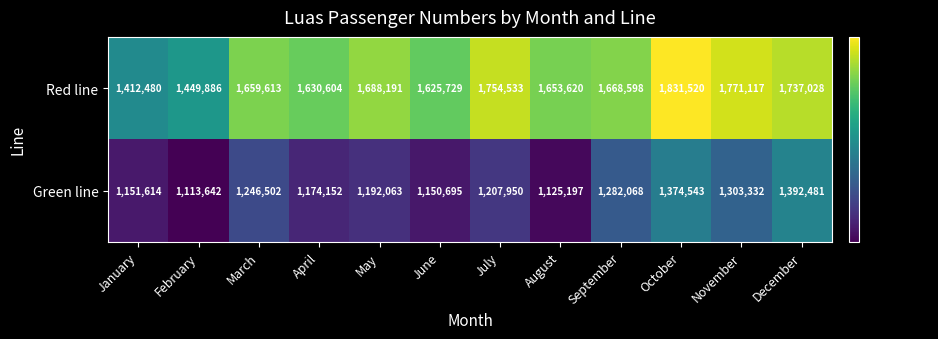

What is the highest value of the Red line series?

1831520